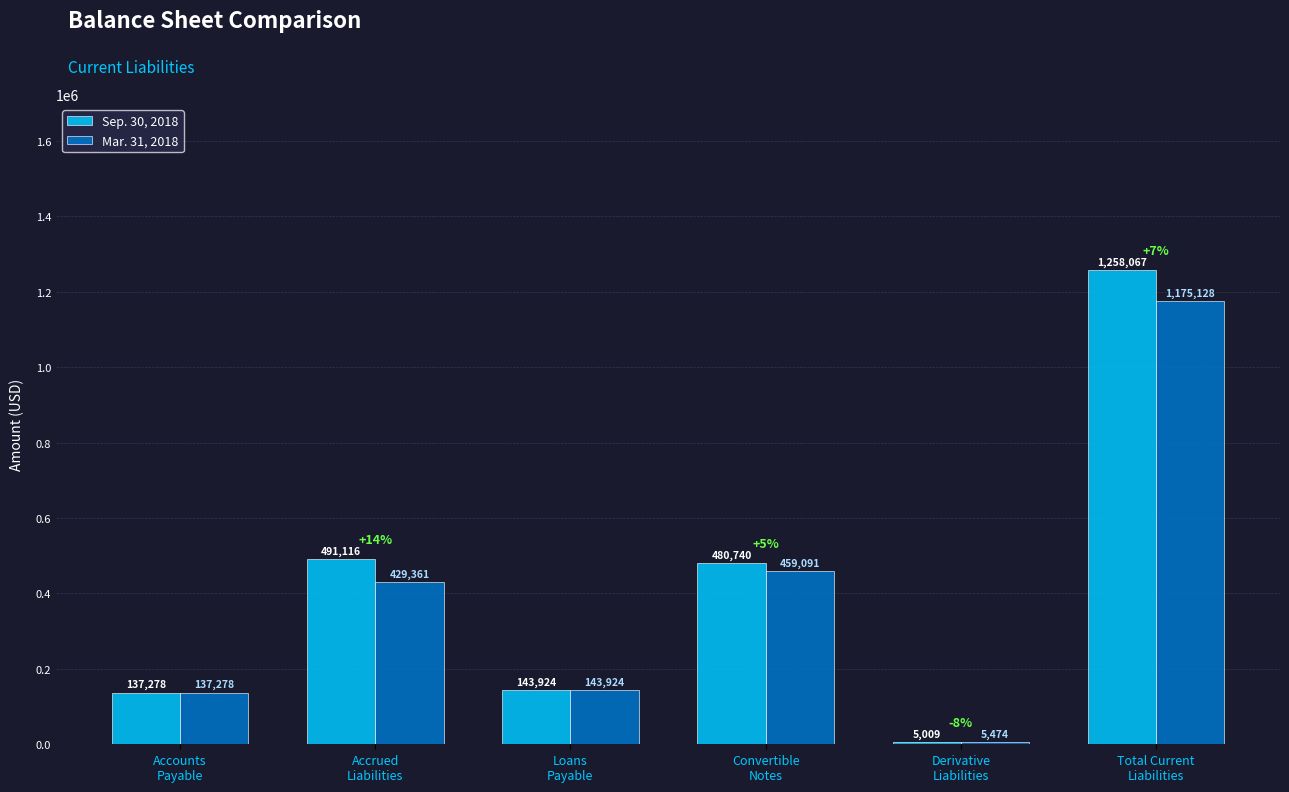

Reading right to left, list all the values displayed in this chart.

Sep. 30, 2018: 1258067	5009	480740	143924	491116	137278
Mar. 31, 2018: 1175128	5474	459091	143924	429361	137278